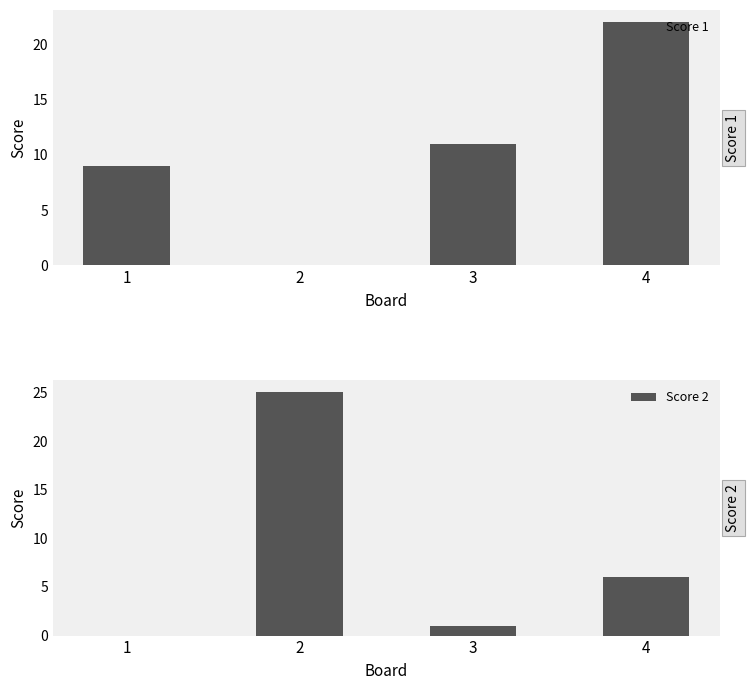

Is the value of Score 1 at 3 greater than the value of Score 2 at 1?

Yes